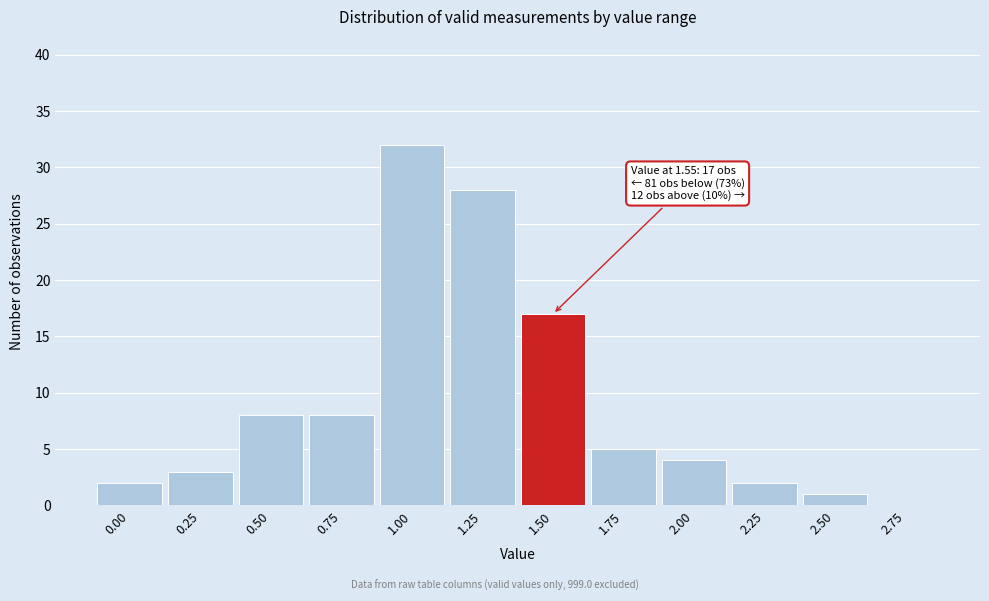

Reading left to right, extract all data points from this chart.

0.00=2	0.25=3	0.50=8	0.75=8	1.00=32	1.25=28	1.50=17	1.75=5	2.00=4	2.25=2	2.50=1	2.75=0